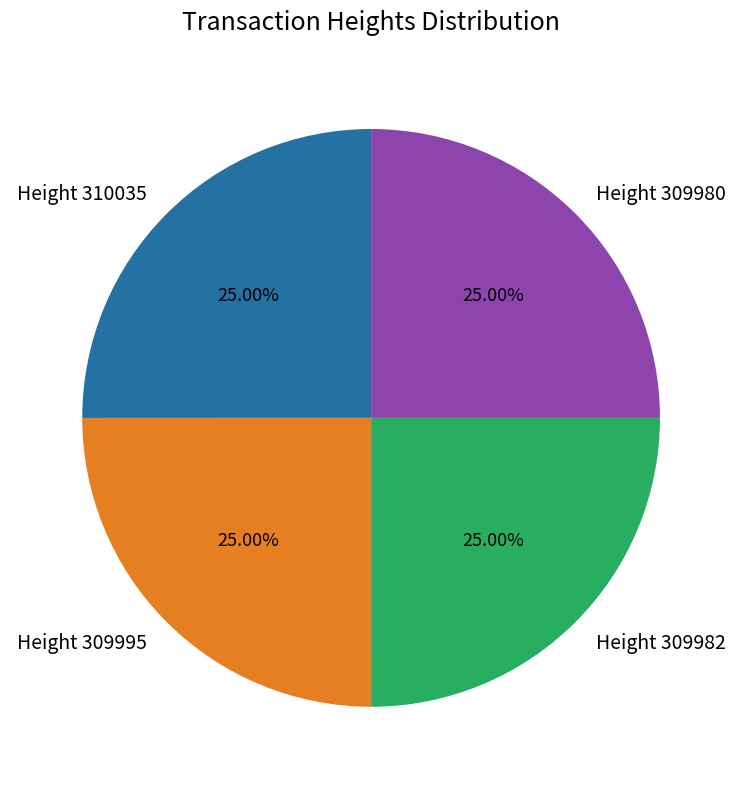

Is there a majority slice in this chart?

No